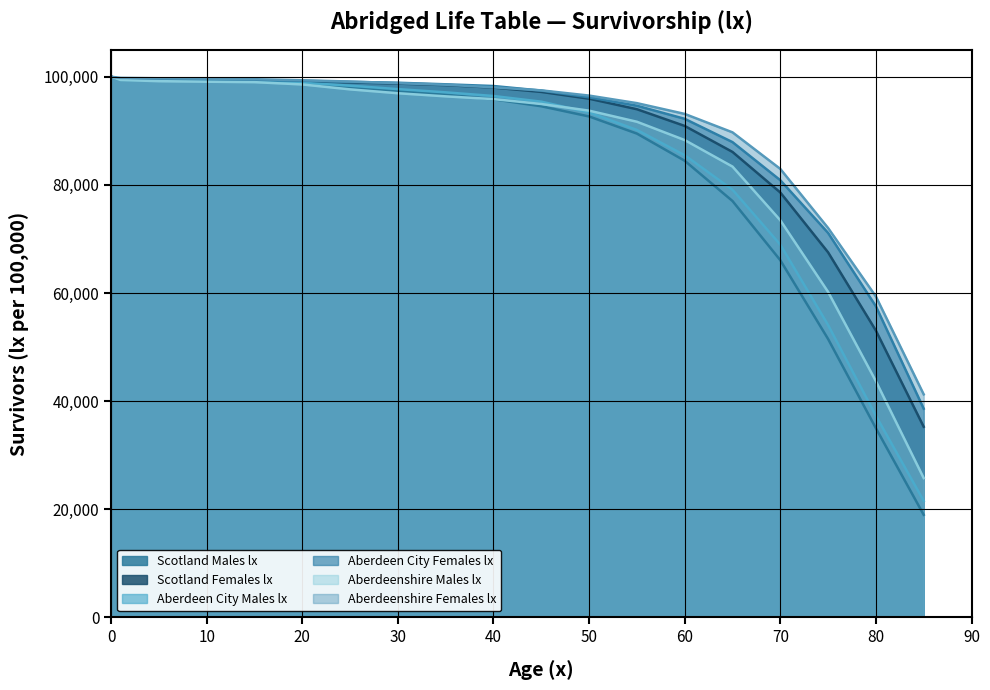

Rank the series at 75 from lowest to highest value.

Scotland Males lx, Aberdeen City Males lx, Aberdeenshire Males lx, Scotland Females lx, Aberdeen City Females lx, Aberdeenshire Females lx